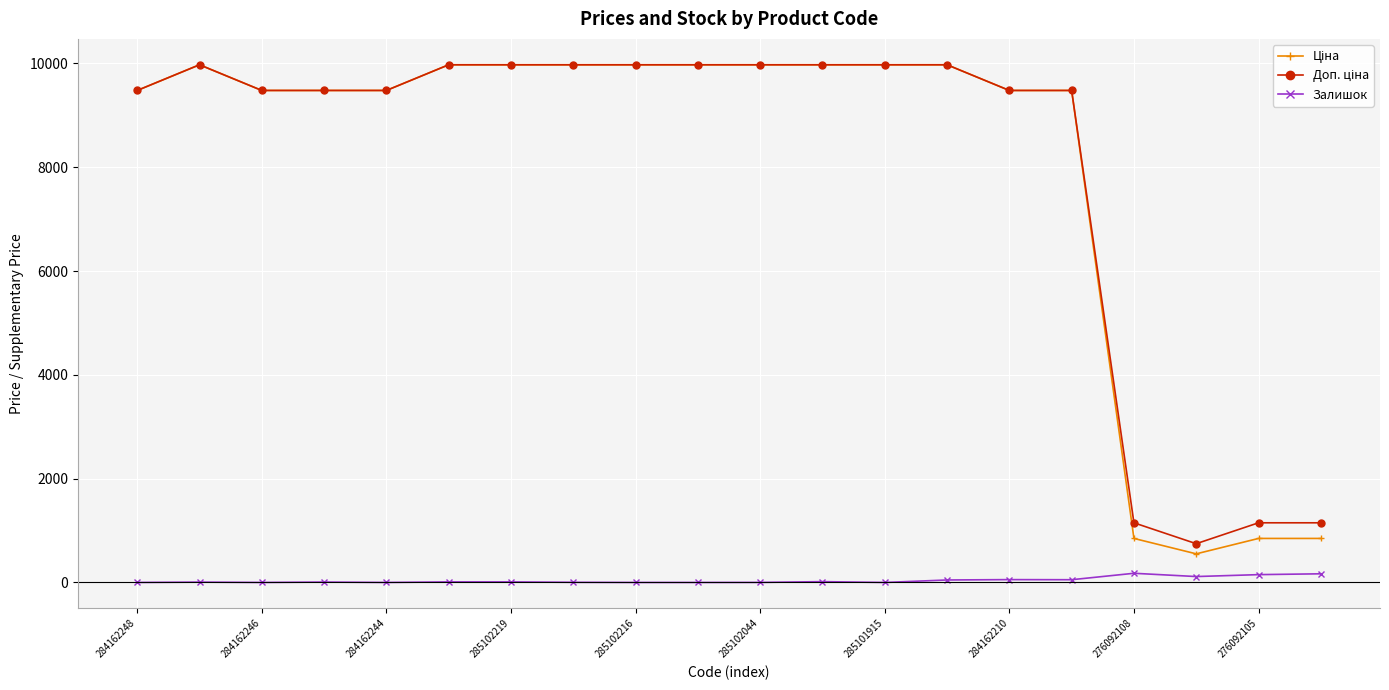

At how many categories does at least one series exceed 8028?

16